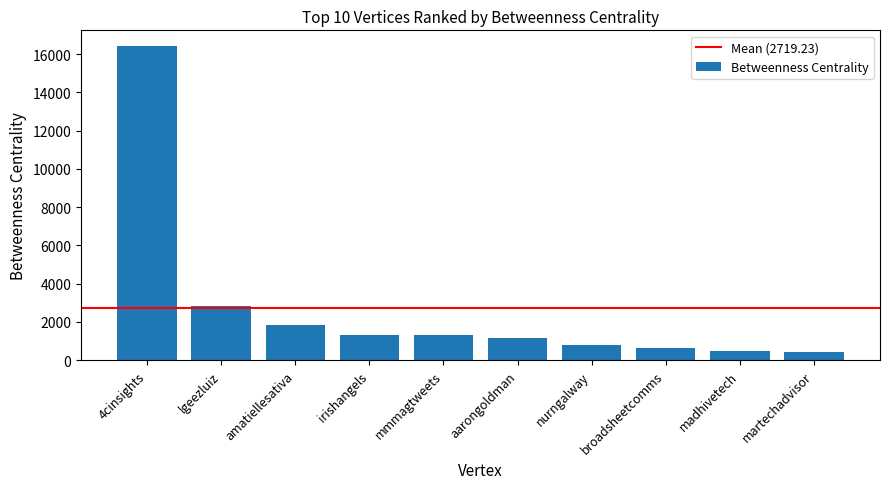

What is the change in value from 4cinsights to mmmagtweets?

-15105.8